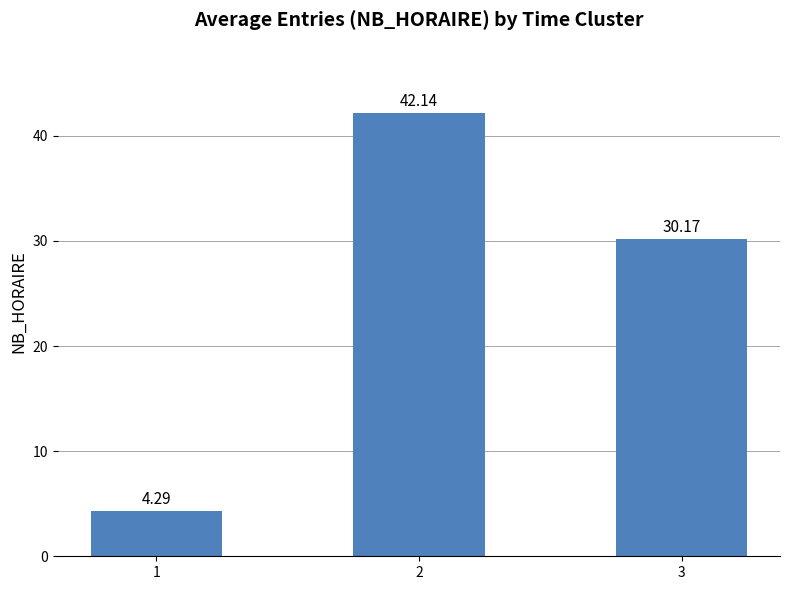

Rank the categories by value from lowest to highest.

1, 3, 2